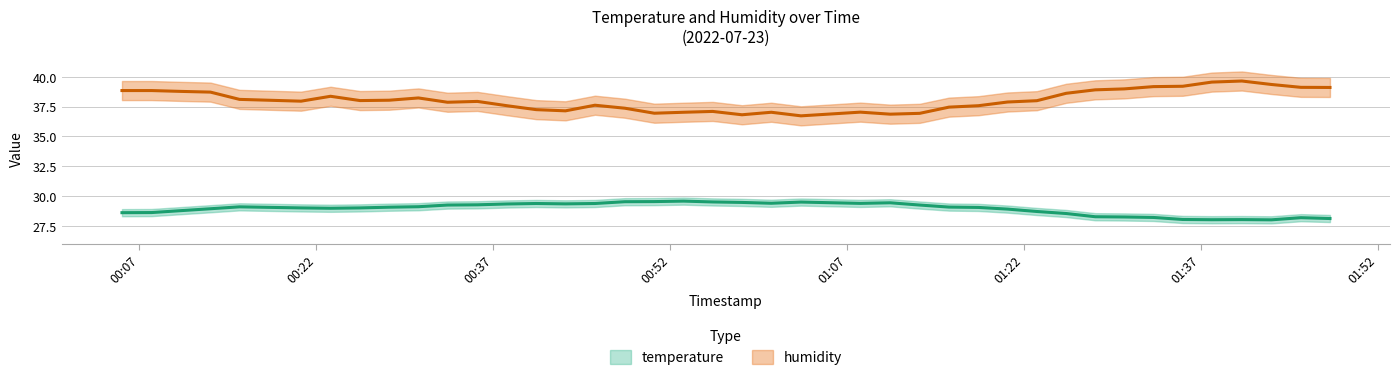

Is the value of humidity at 32 greater than the value of temperature at 33?

Yes